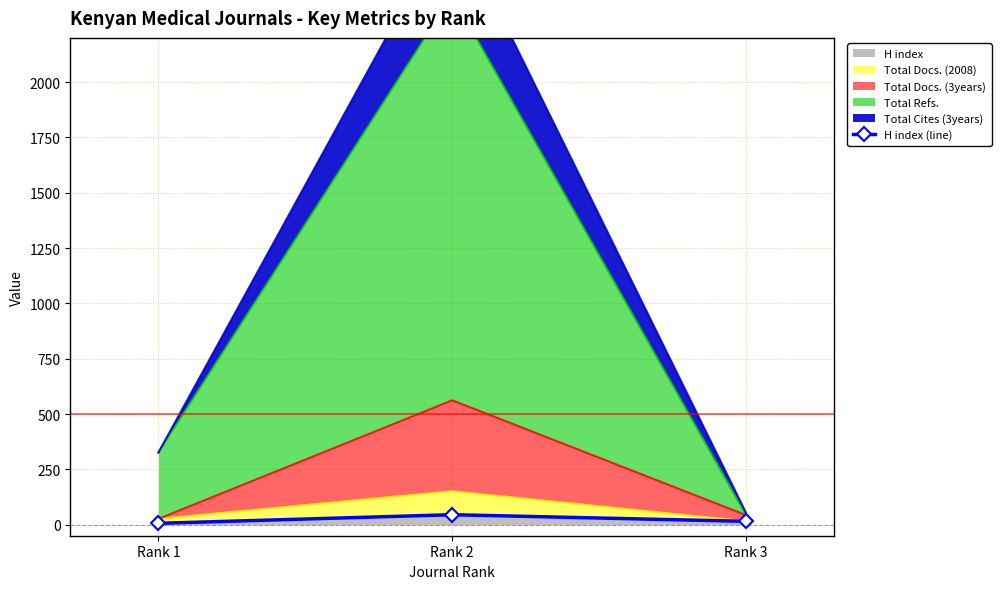

Where does the data first go above 15?

Rank 2